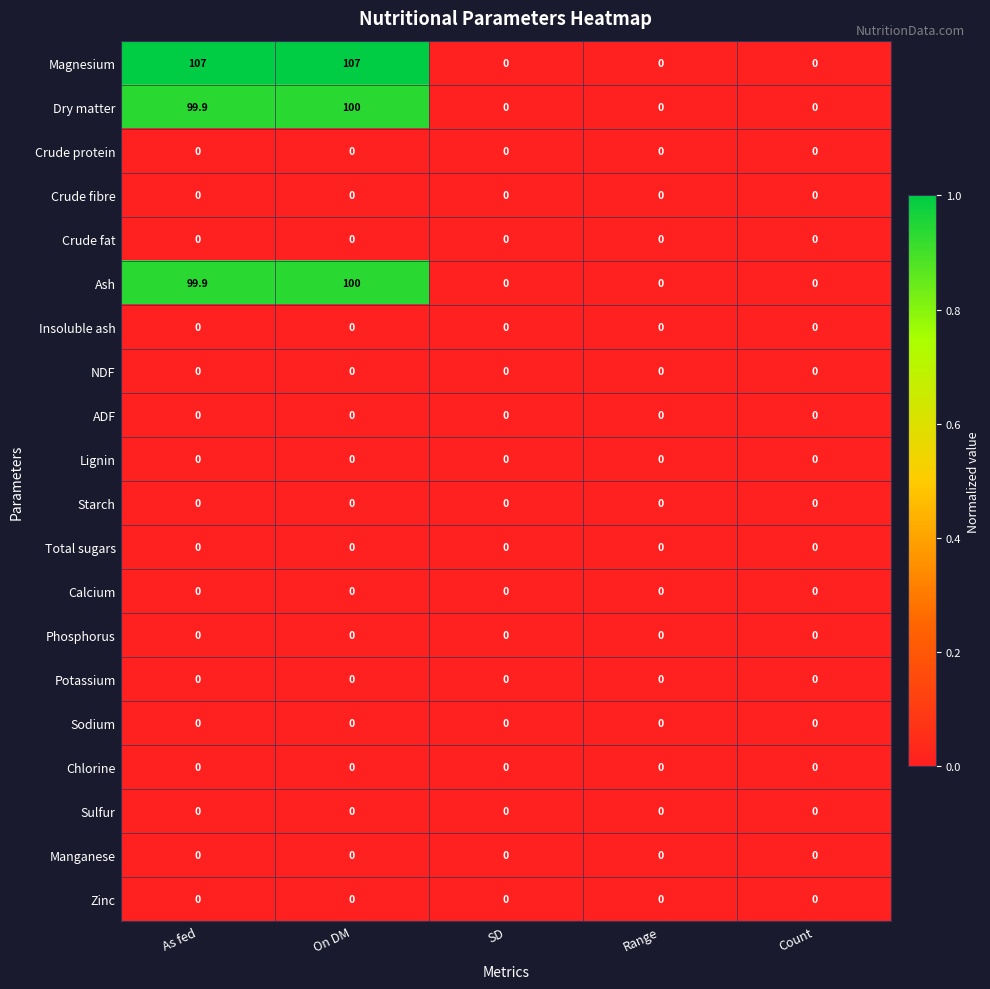

Which series has the largest total across all categories?

Magnesium